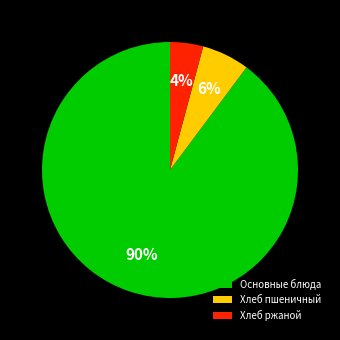

Which has a higher value, Основные блюда or Хлеб пшеничный?

Основные блюда